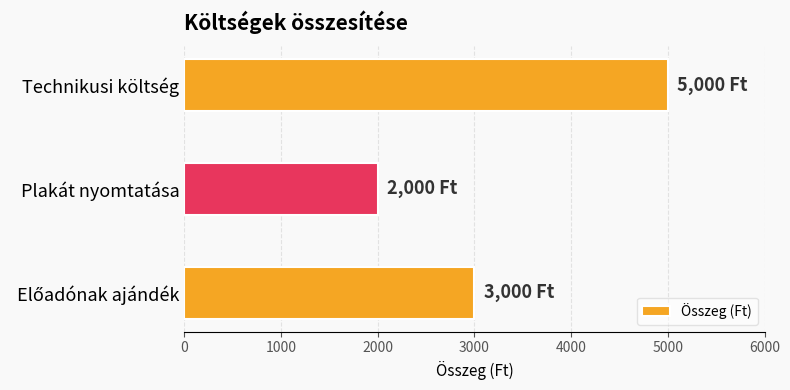

Reading top to bottom, what are all the values shown in this chart?

5000	2000	3000